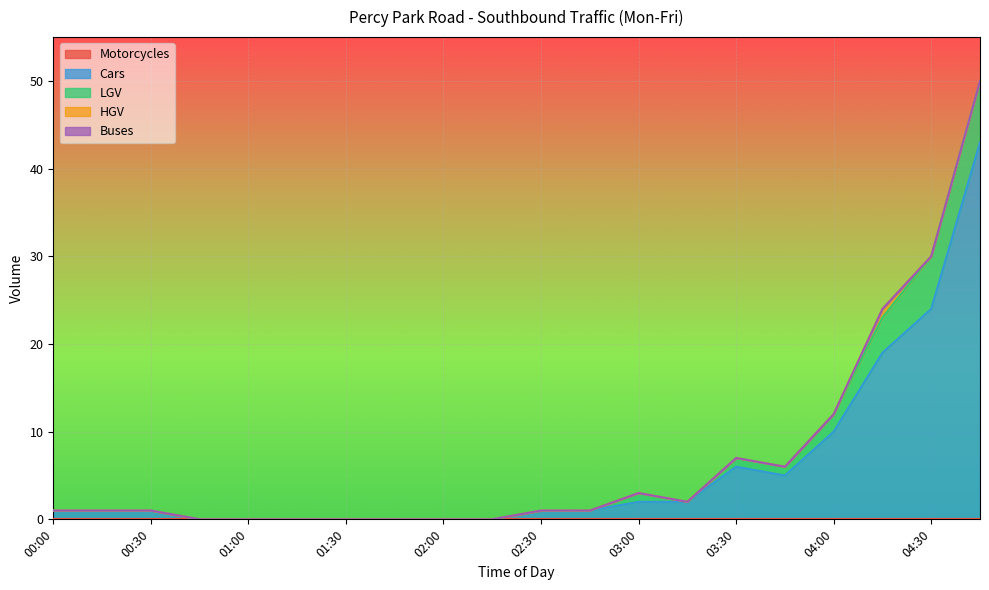

The Cars series shows 43 at 04:45. True or false?

True